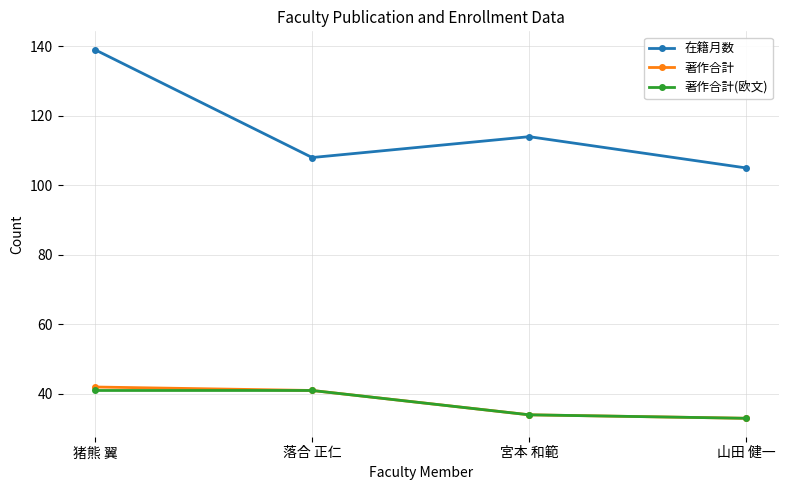

True or false: 著作合計(欧文) and 在籍月数 intersect in this chart.

False